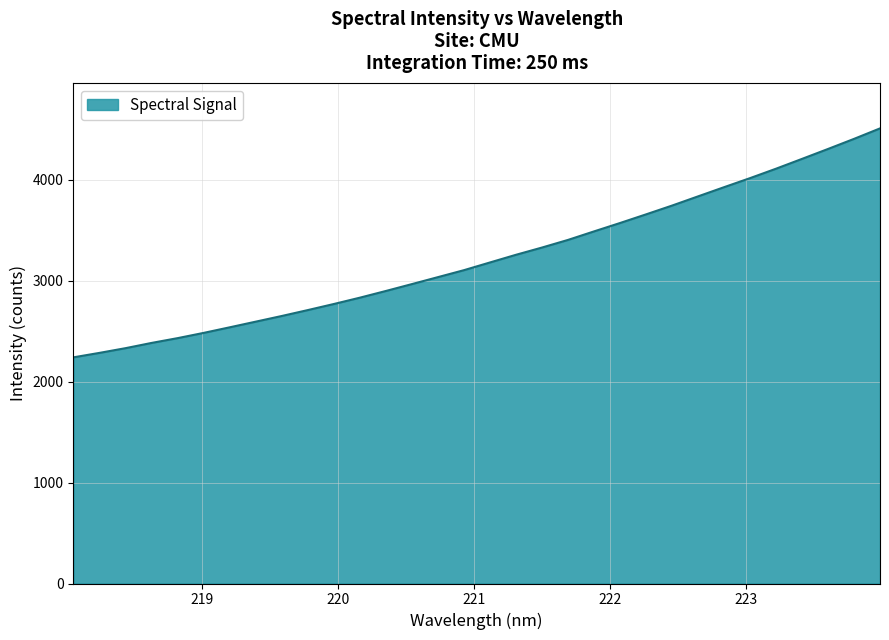

What is the greatest value displayed?

4509.4